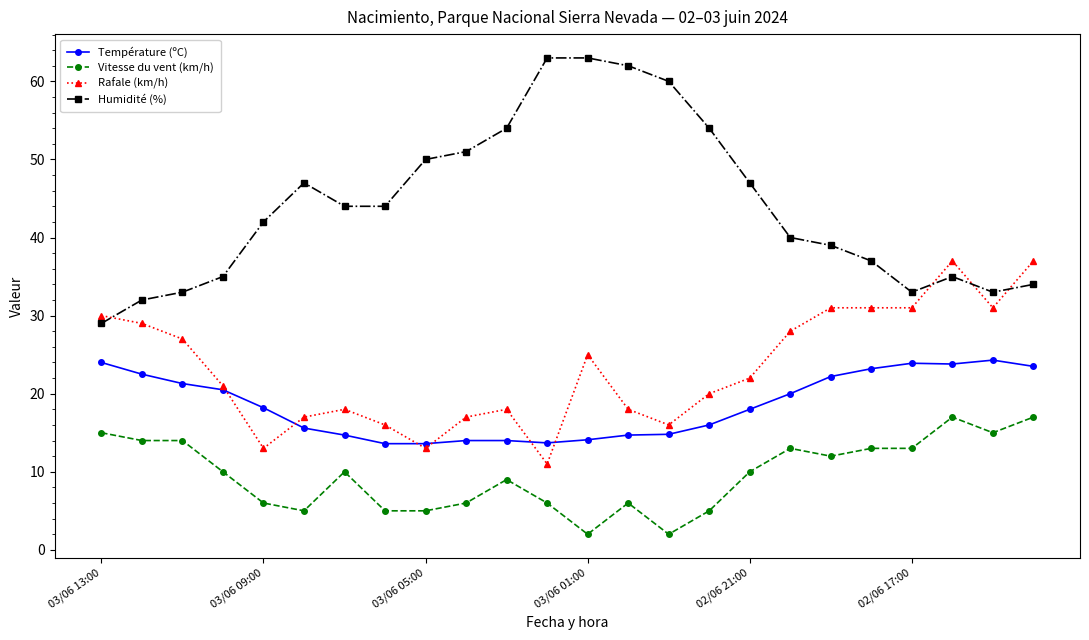

What is the value of the Température (ºC) point at the 9th from the left?

13.6